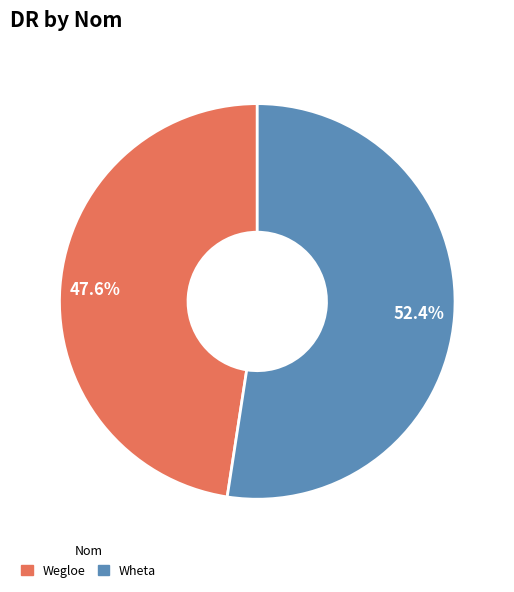

True or false: Wegloe accounts for 55% of the total.

False